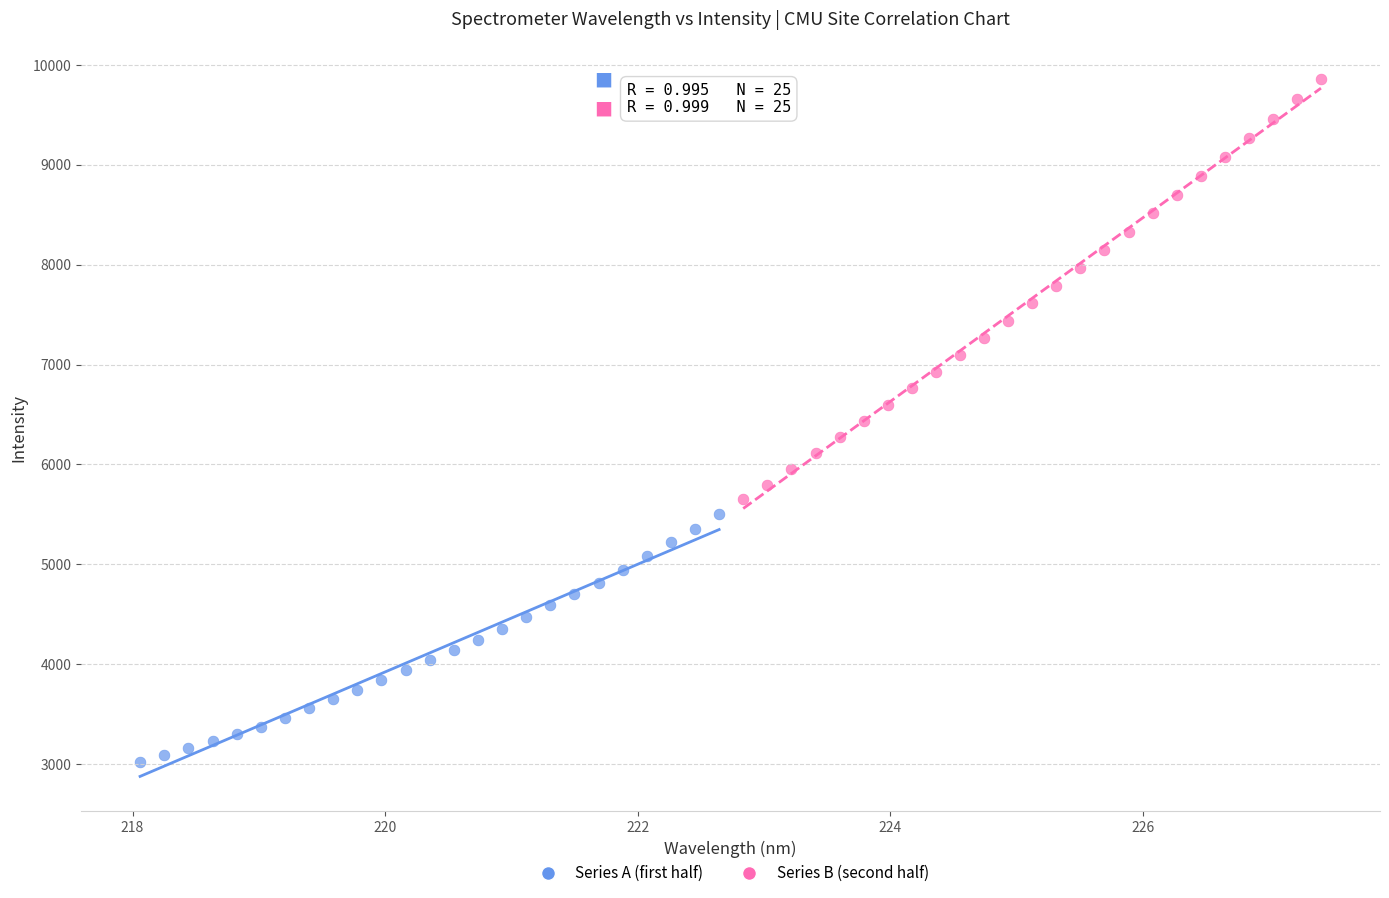

Which series reaches the maximum Y coordinate?

Series B (second half)